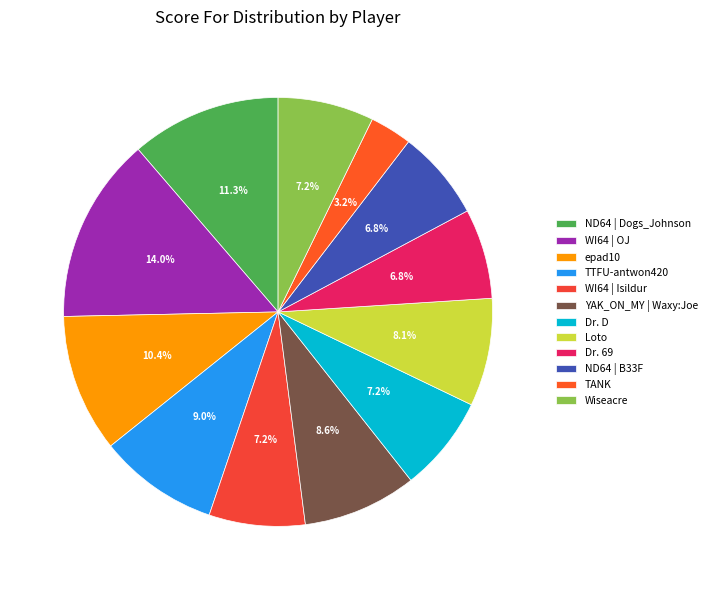

True or false: TTFU-antwon420 accounts for 9% of the total.

True